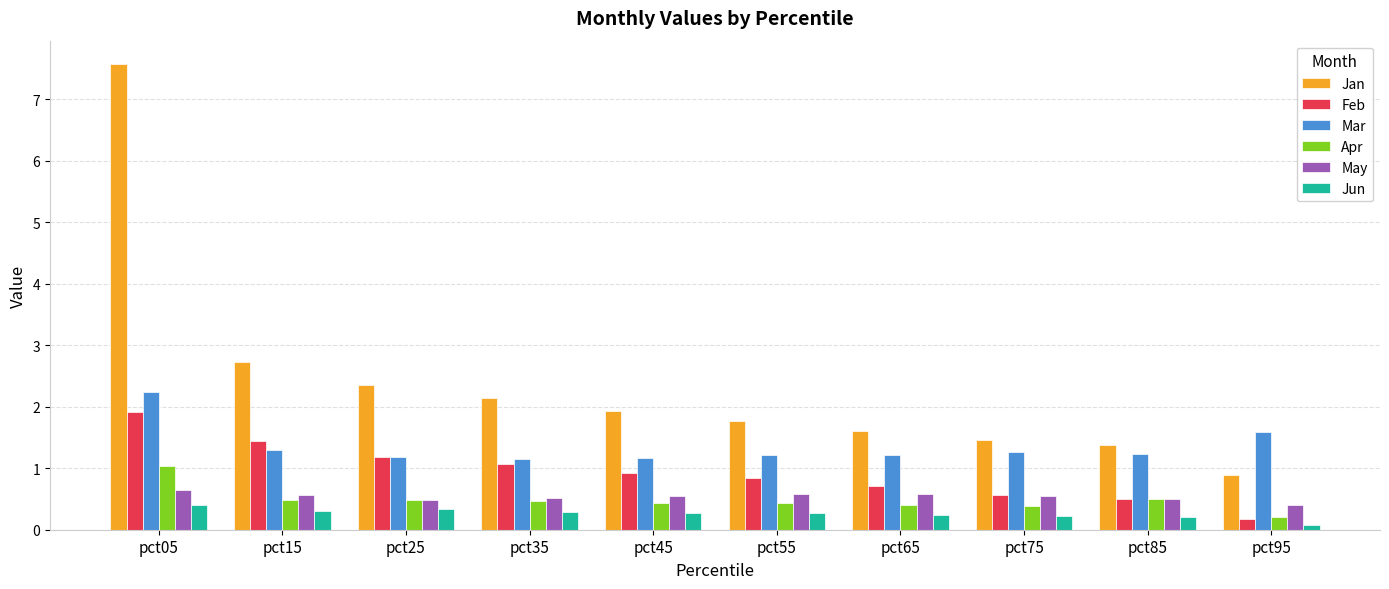

What value does the Feb series have at pct85?

0.5